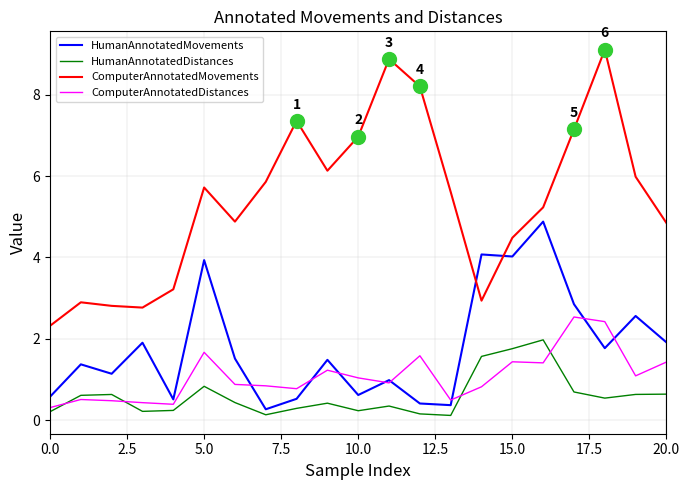

What are all the series names shown in the legend?

HumanAnnotatedMovements, HumanAnnotatedDistances, ComputerAnnotatedMovements, ComputerAnnotatedDistances